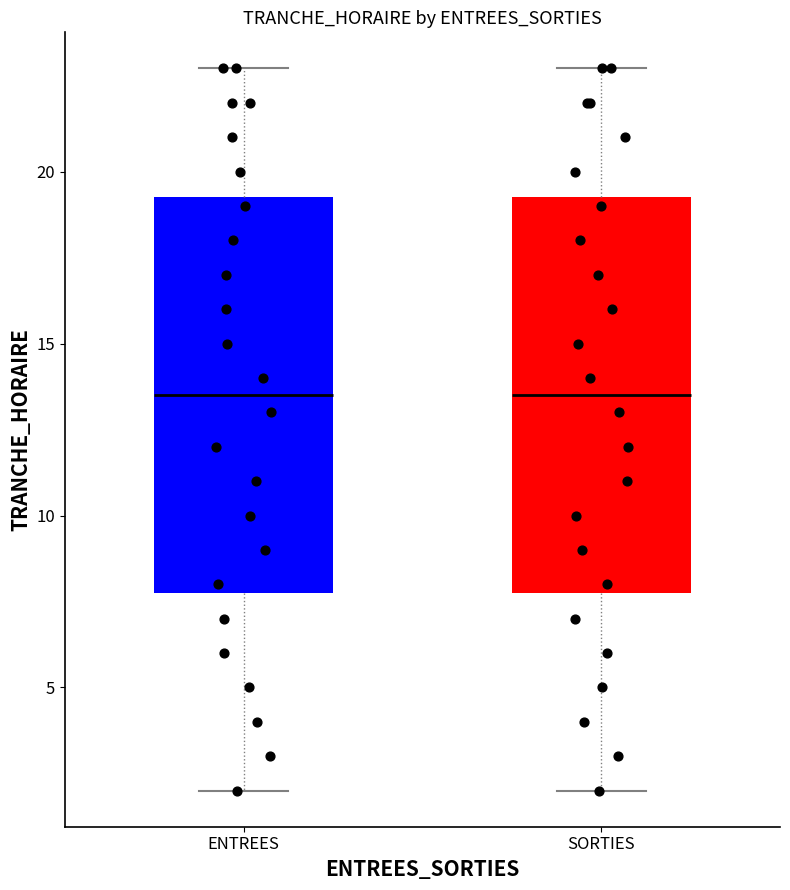

Reading left to right, read every box against the y-axis: the position of its median line, the range the box covers, and the ends of its whiskers. The values are not printed on the chart, so give them approximately, as read against the axis.

ENTREES: median 13.5, box 8.0 to 19.5, whiskers 2.0 to 23.0
SORTIES: median 13.5, box 8.0 to 19.5, whiskers 2.0 to 23.0